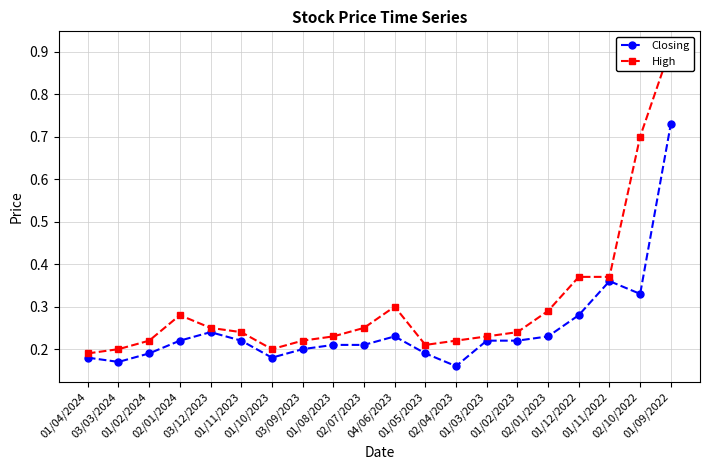

How many High values are between 0 and 1?

20